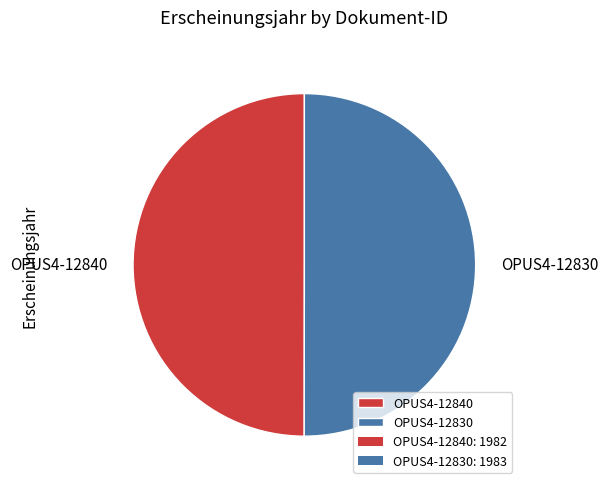

Approximately how many times larger is the value at OPUS4-12840 compared to OPUS4-12830?

1.0